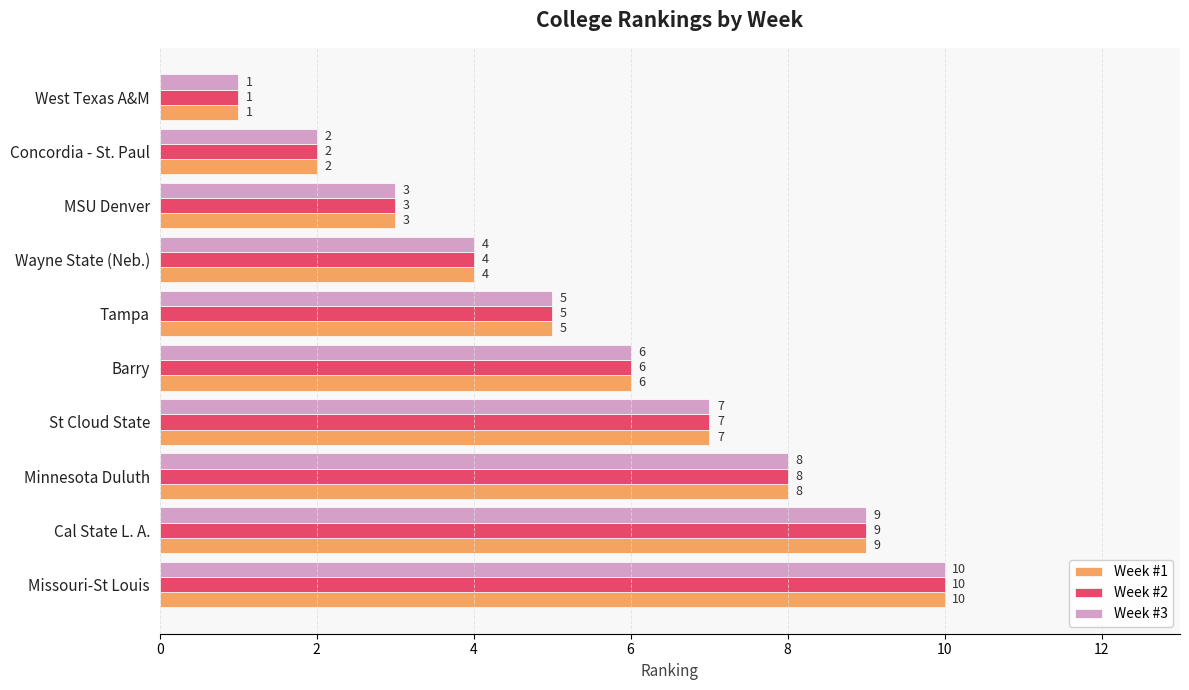

What is the maximum value for Week #2?

10